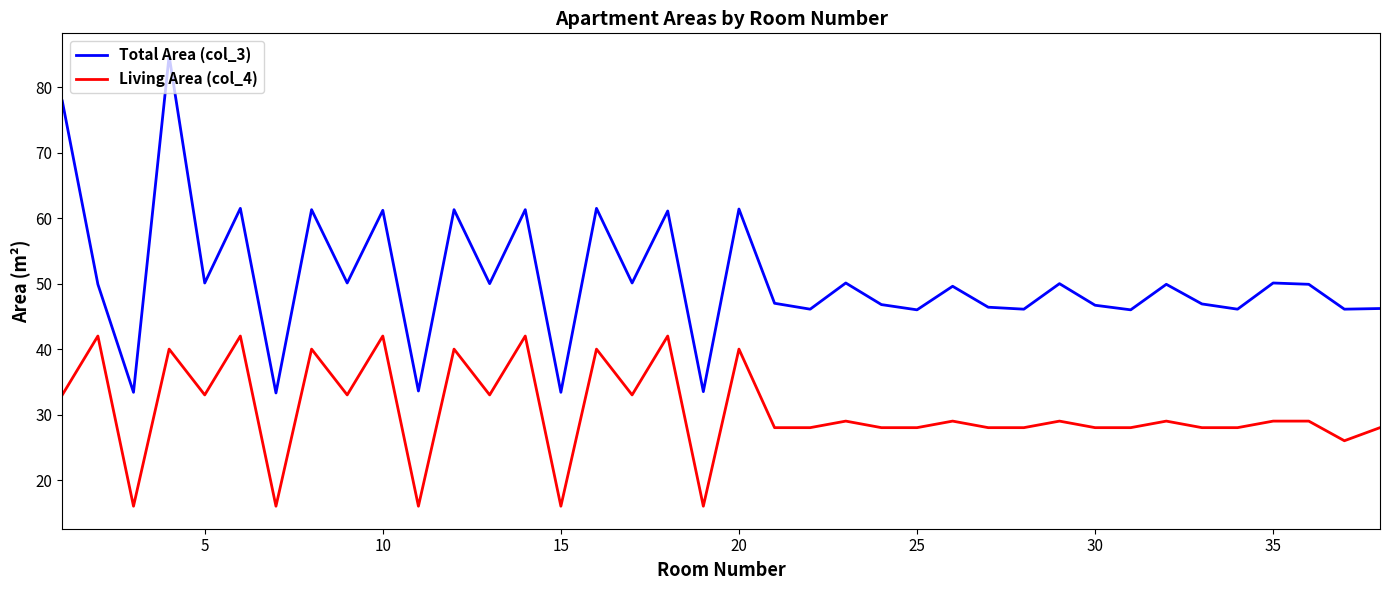

Which series has the largest range (max minus min)?

Total Area (col_3)